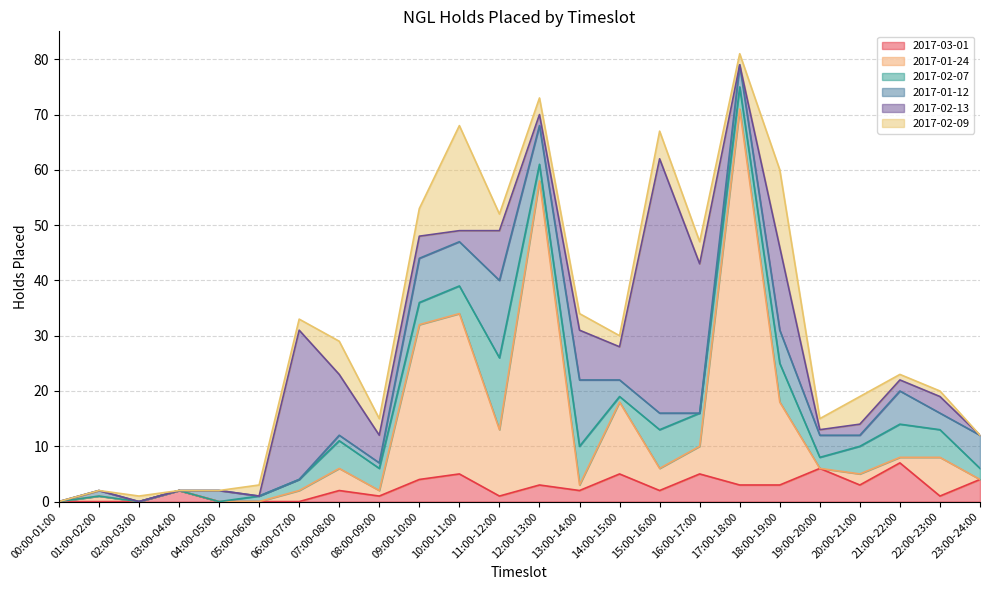

The 2017-01-12 series shows 3 at 14:00-15:00. True or false?

True